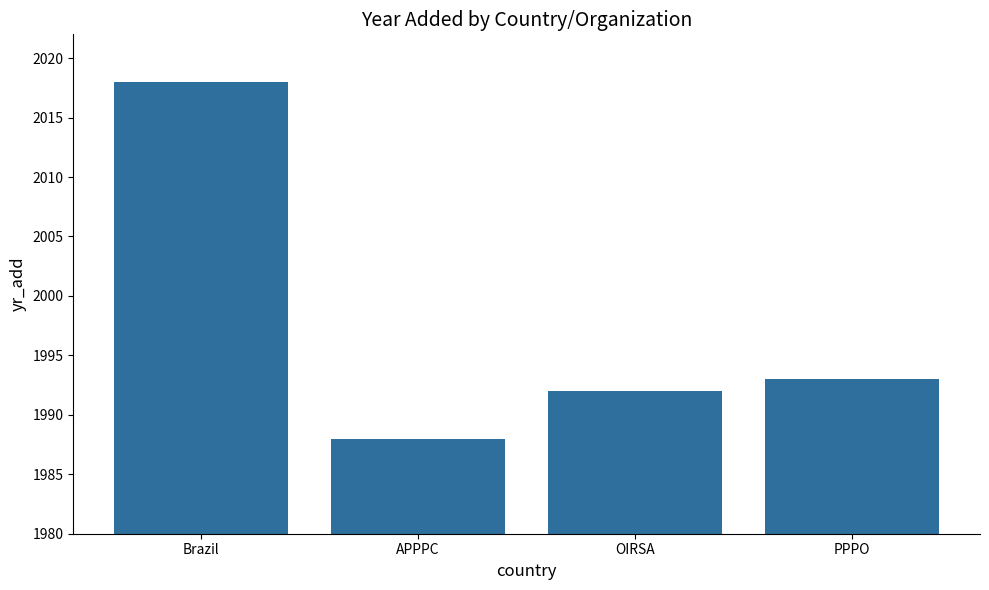

Reading left to right, what are all the values shown in this chart?

2018	1988	1992	1993